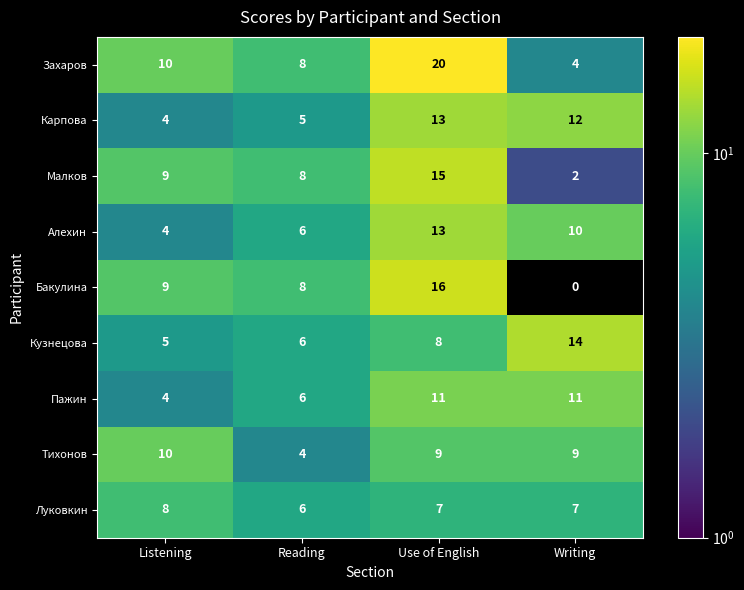

The Малков series shows 5 at Reading. True or false?

False